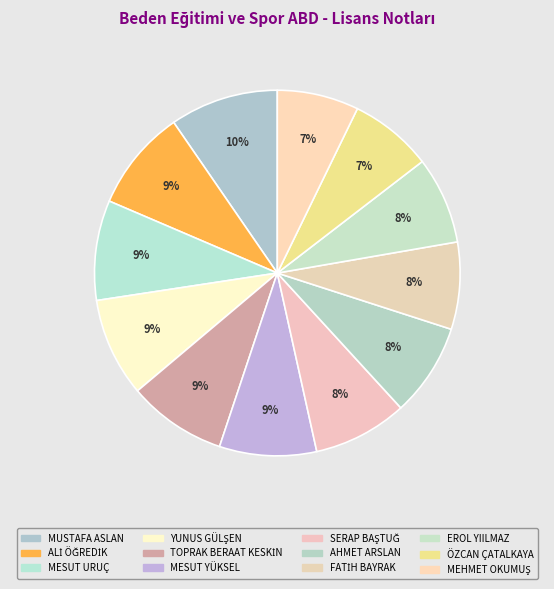

Does any single category account for the majority?

No